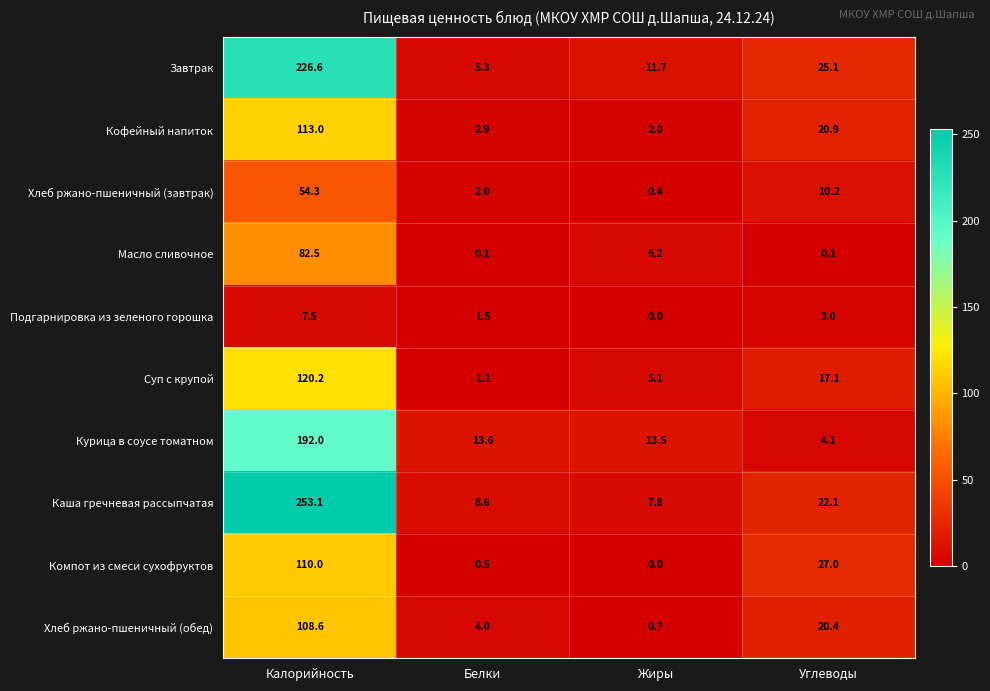

At how many categories does at least one series exceed 197?

1